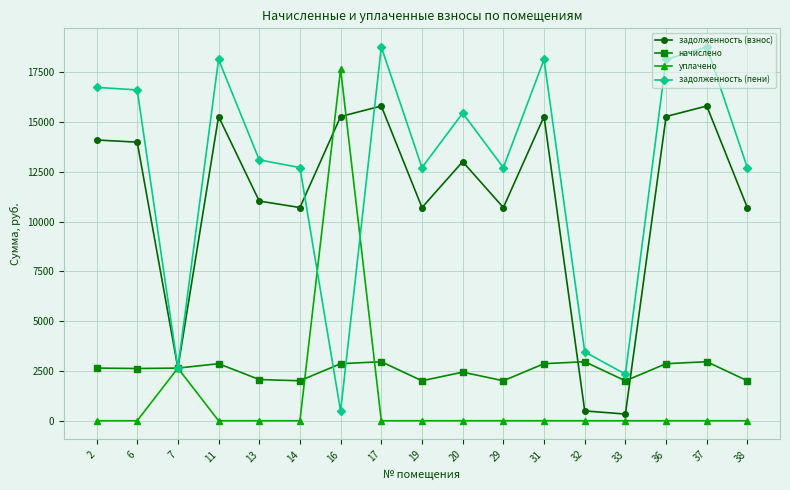

What is the maximum value shown in the chart?

18766.6